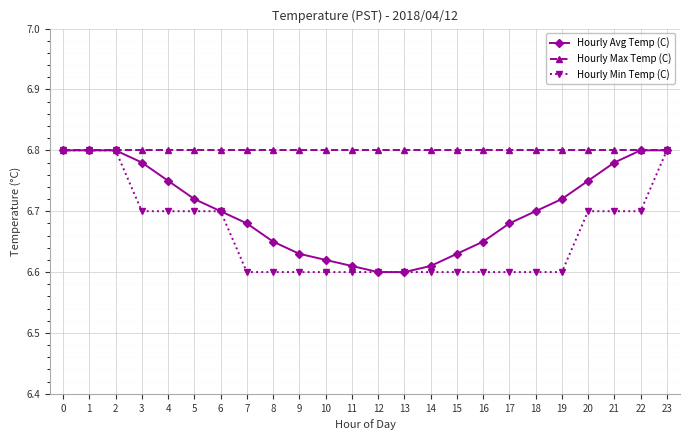

At how many categories does at least one series exceed 6?

24